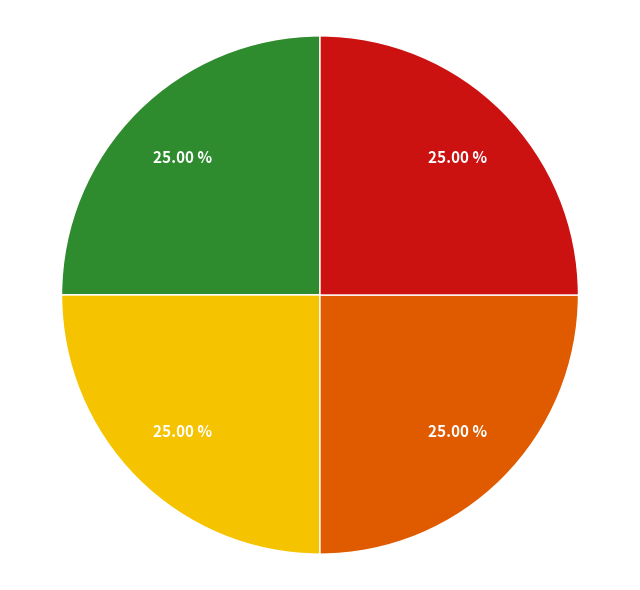

Is there a majority slice in this chart?

No